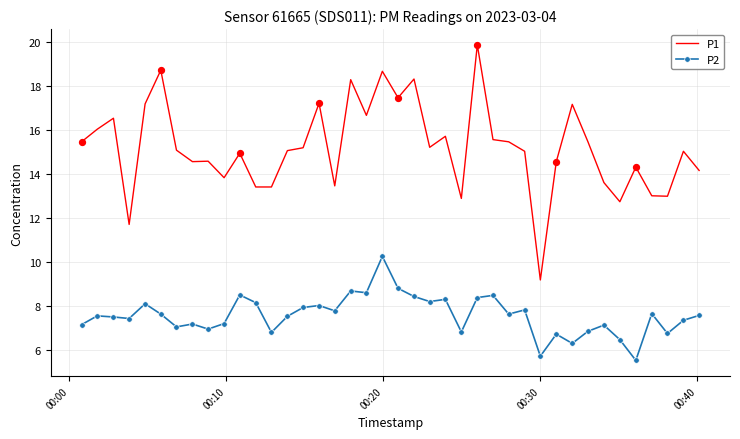

Which series has the largest total across all categories?

P1